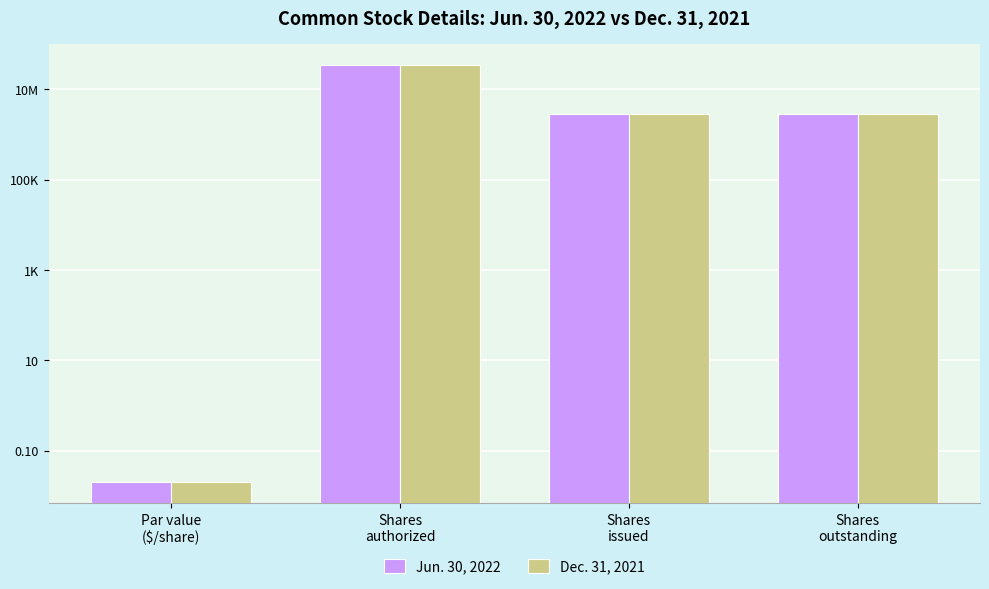

Reading left to right, extract all data points from this chart.

Jun. 30, 2022: 0.0	35000000.0	2873031.0	2873031.0
Dec. 31, 2021: 0.0	35000000.0	2873031.0	2873031.0